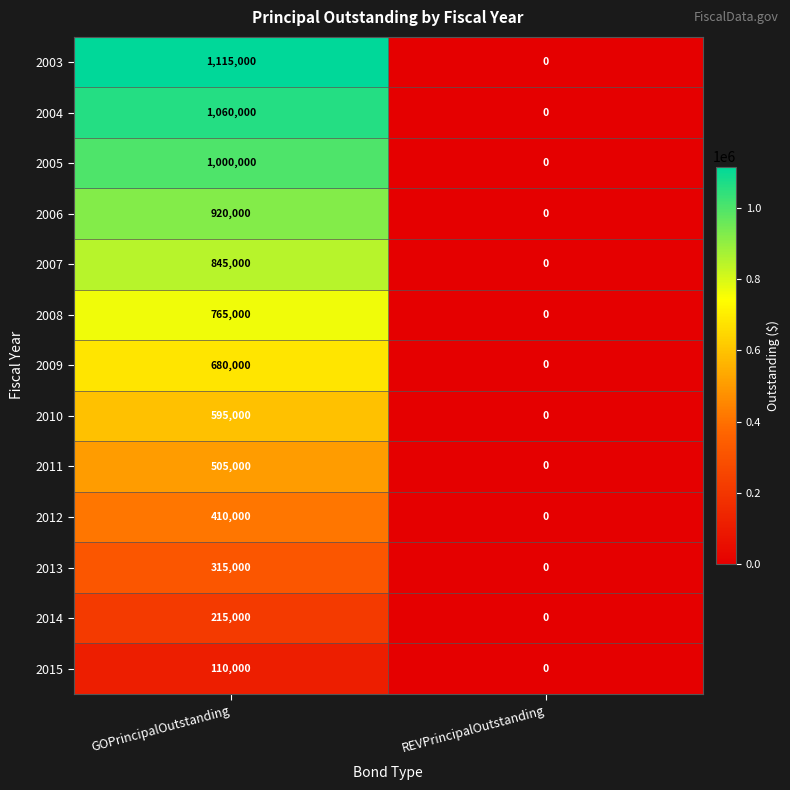

Reading left to right, extract all data points from this chart.

2003: 1115000	0
2004: 1060000	0
2005: 1000000	0
2006: 920000	0
2007: 845000	0
2008: 765000	0
2009: 680000	0
2010: 595000	0
2011: 505000	0
2012: 410000	0
2013: 315000	0
2014: 215000	0
2015: 110000	0